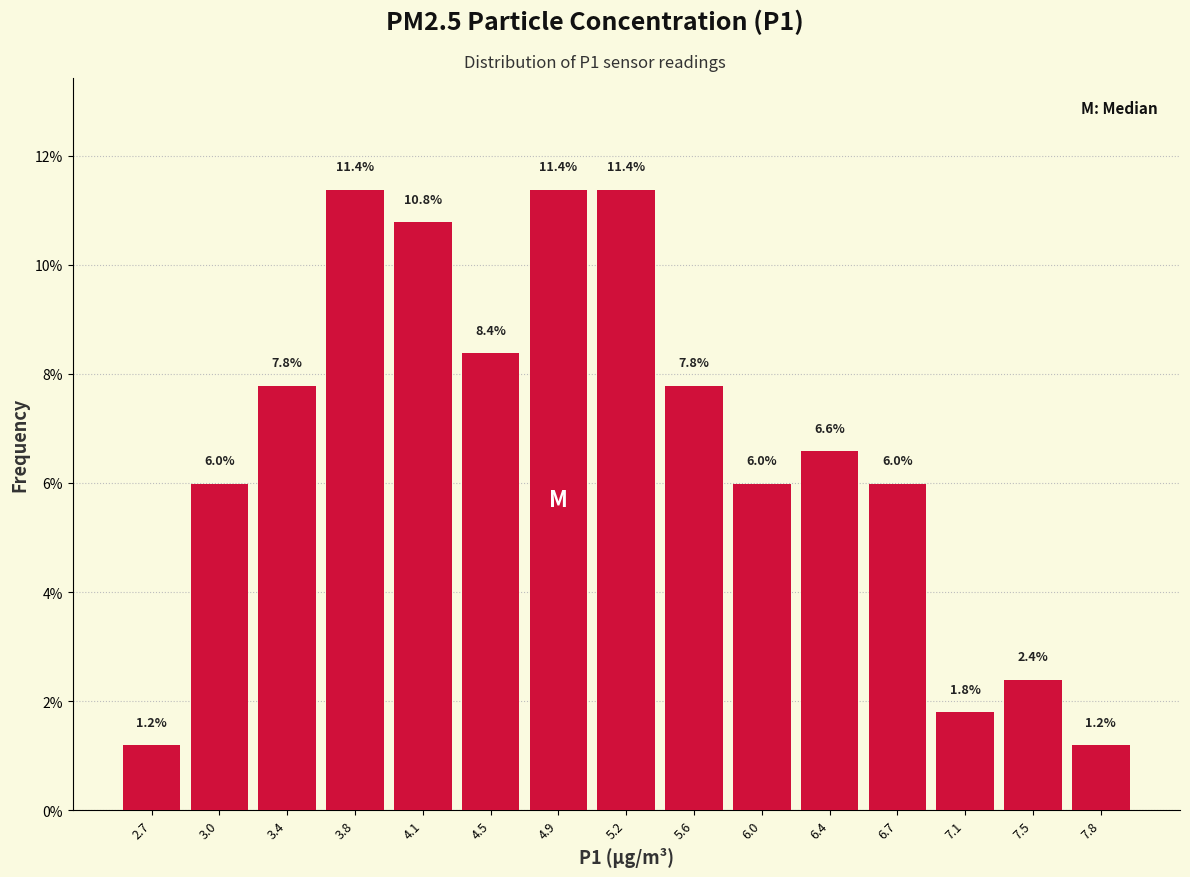

Reading left to right, transcribe this chart: for each bar, give the range it covers on the x-axis and its height. The bar edges are not printed on the chart, so give them approximately, as read against the axis.

2.47 to 2.84: 1.2
2.84 to 3.21: 6.0
3.21 to 3.58: 7.8
3.58 to 3.95: 11.4
3.95 to 4.32: 10.8
4.32 to 4.69: 8.4
4.69 to 5.06: 11.4
5.06 to 5.43: 11.4
5.43 to 5.80: 7.8
5.80 to 6.17: 6.0
6.17 to 6.54: 6.6
6.54 to 6.91: 6.0
6.91 to 7.28: 1.8
7.28 to 7.65: 2.4
7.65 to 8.02: 1.2